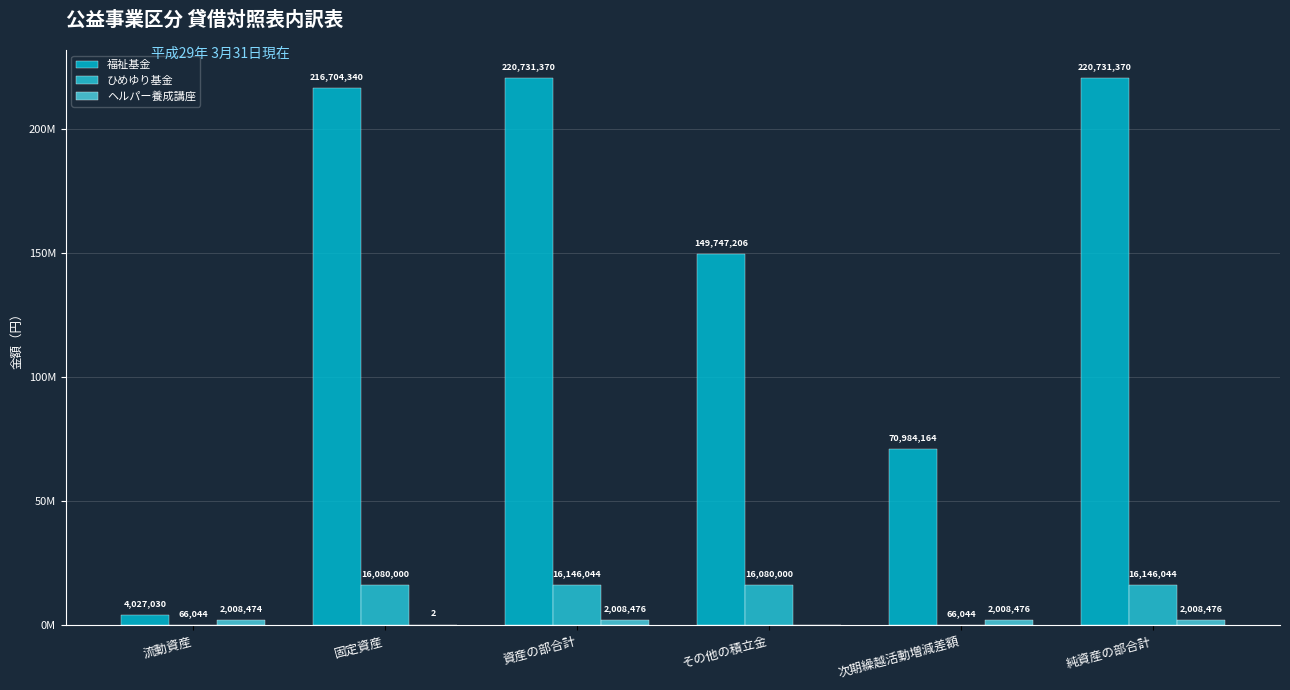

Is it true that ヘルパー養成講座 equals 3470806 at 純資産の部合計?

False